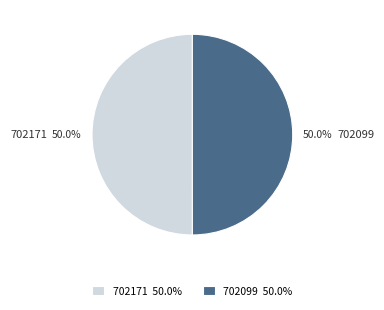

What portion of the pie excludes 702099?

50.0%